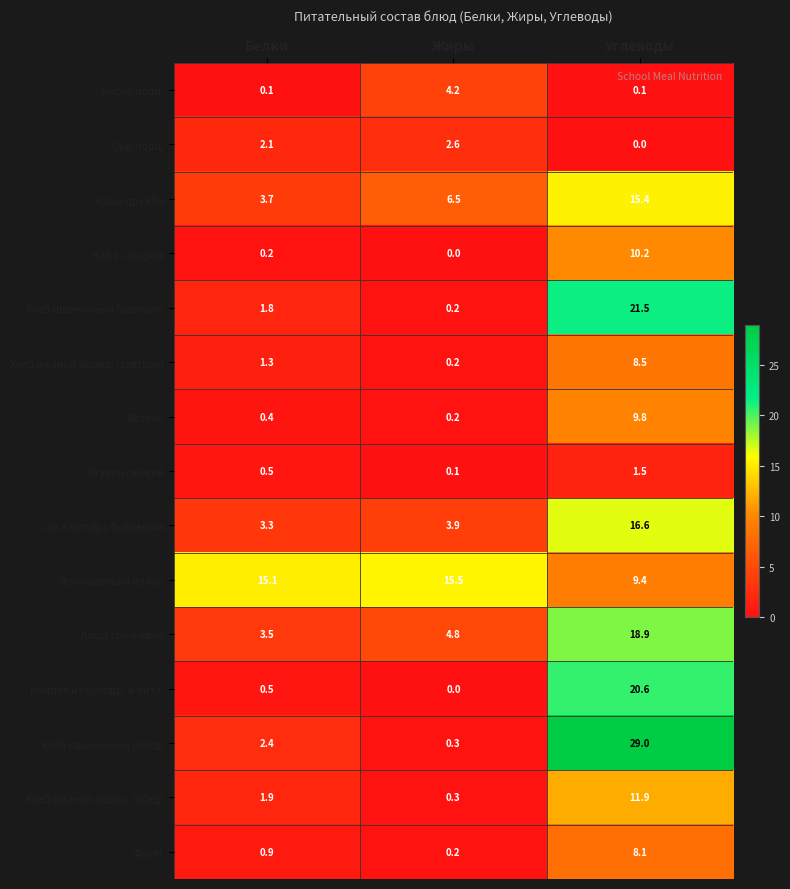

At how many categories does at least one series exceed 24?

1